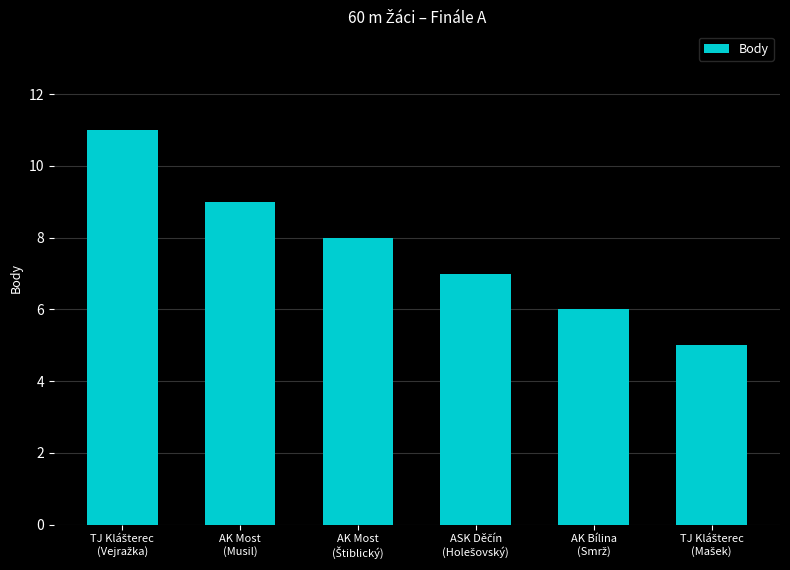

What is the average value?

8